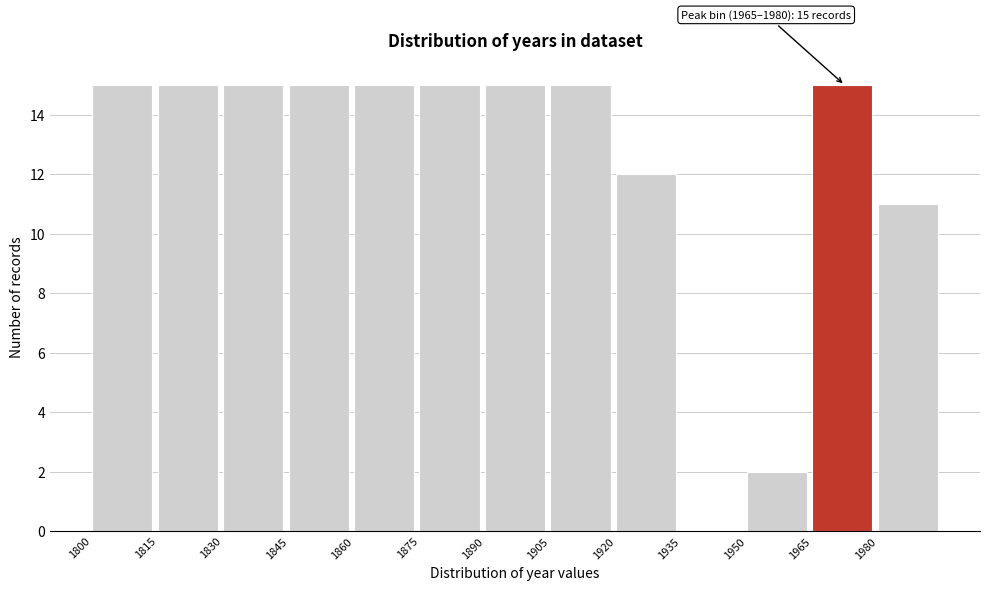

Reading right to left, what are all the values shown in this chart?

1980=11	1965=15	1950=2	1935=0	1920=12	1905=15	1890=15	1875=15	1860=15	1845=15	1830=15	1815=15	1800=15